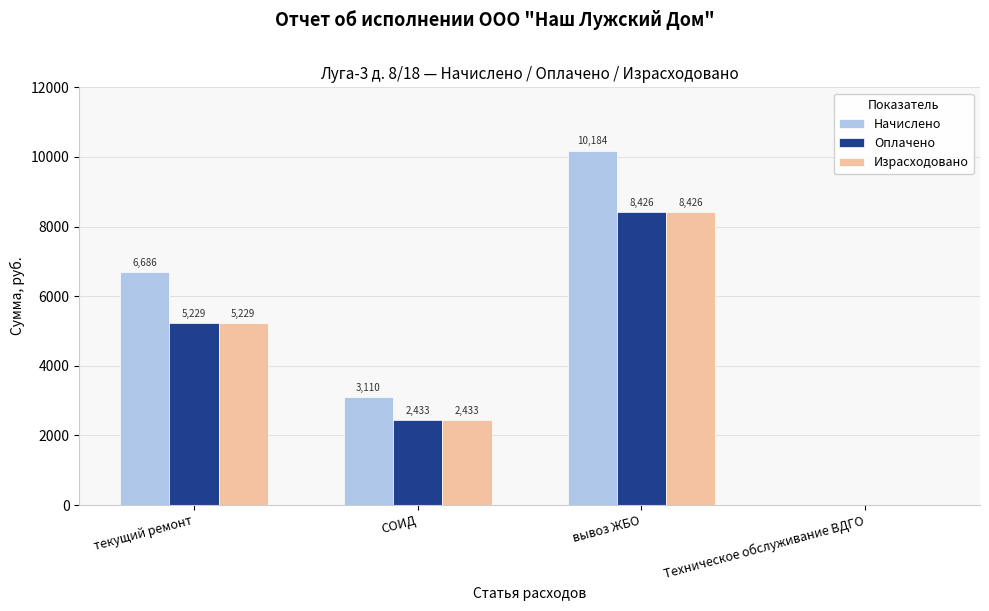

Is it true that Израсходовано equals 3450 at СОИД?

False